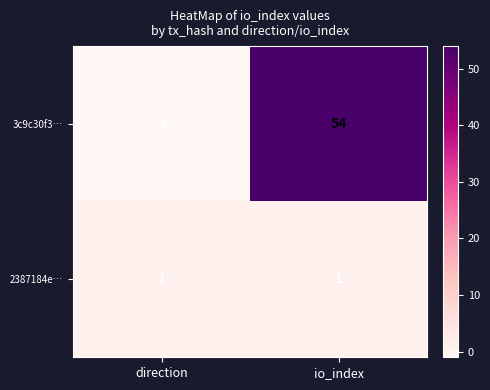

At which label is 3c9c30f3… closest to 26?

direction